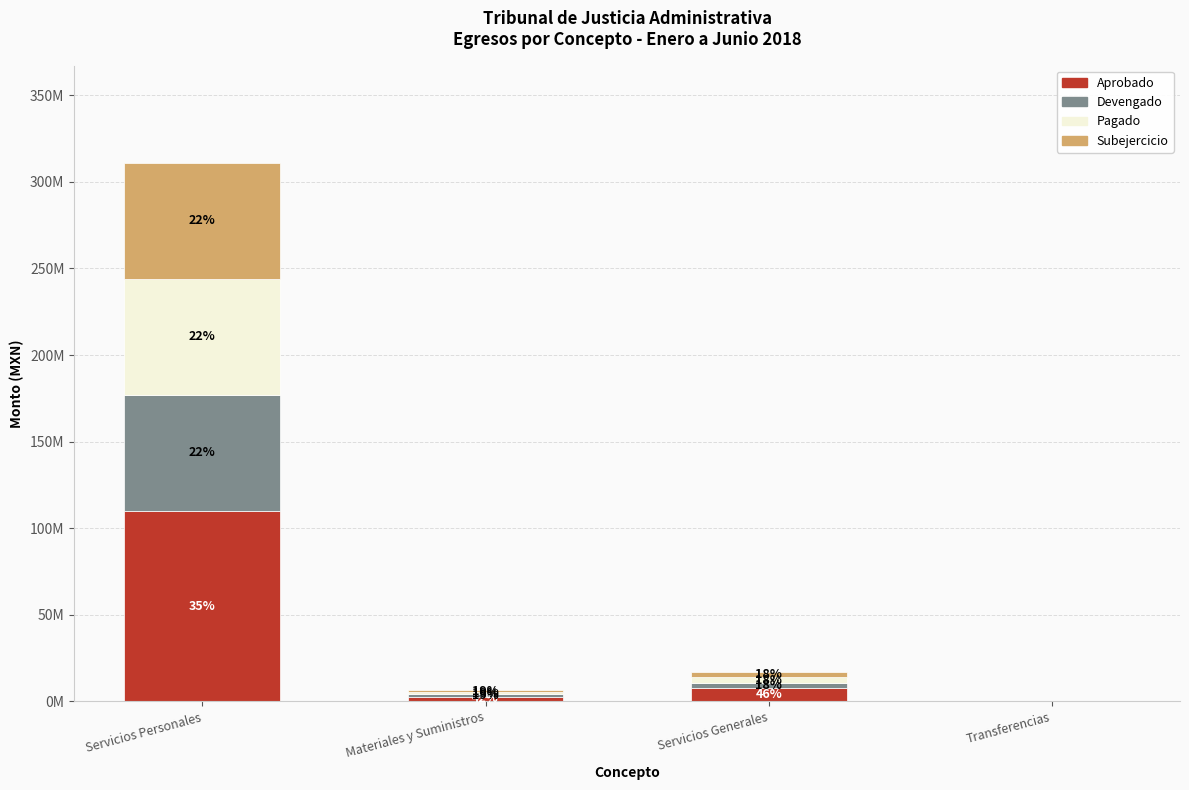

What are all the series names shown in the legend?

Aprobado, Devengado, Pagado, Subejercicio